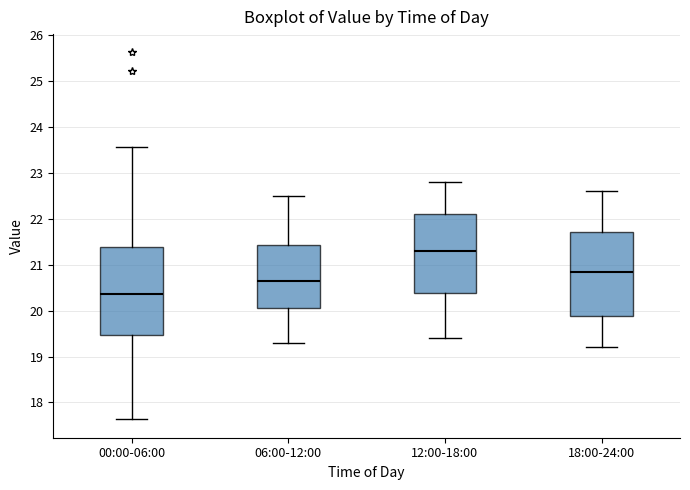

Which box's median line is the lowest?

00:00-06:00